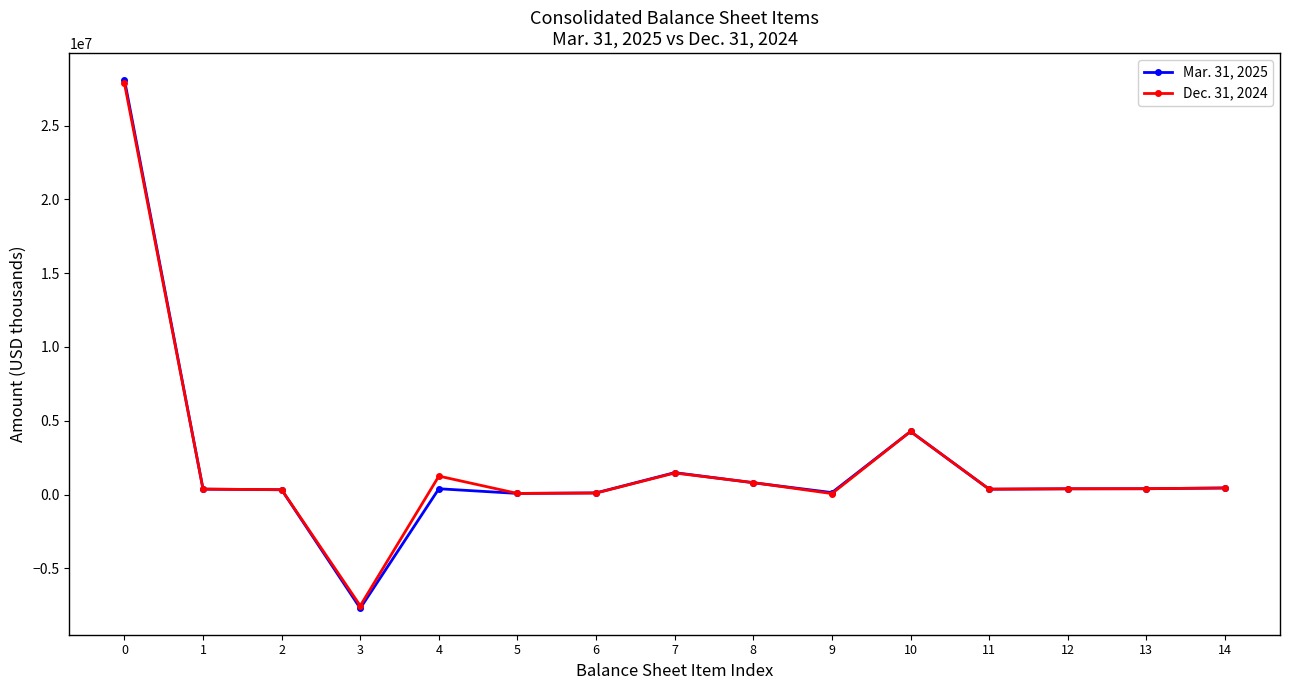

Which series has the largest range (max minus min)?

Mar. 31, 2025